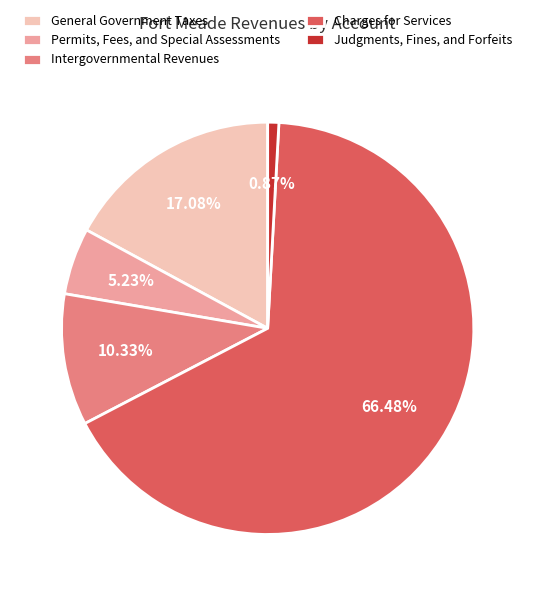

Approximately how many times larger is the value at Intergovernmental Revenues compared to Judgments, Fines, and Forfeits?

11.9